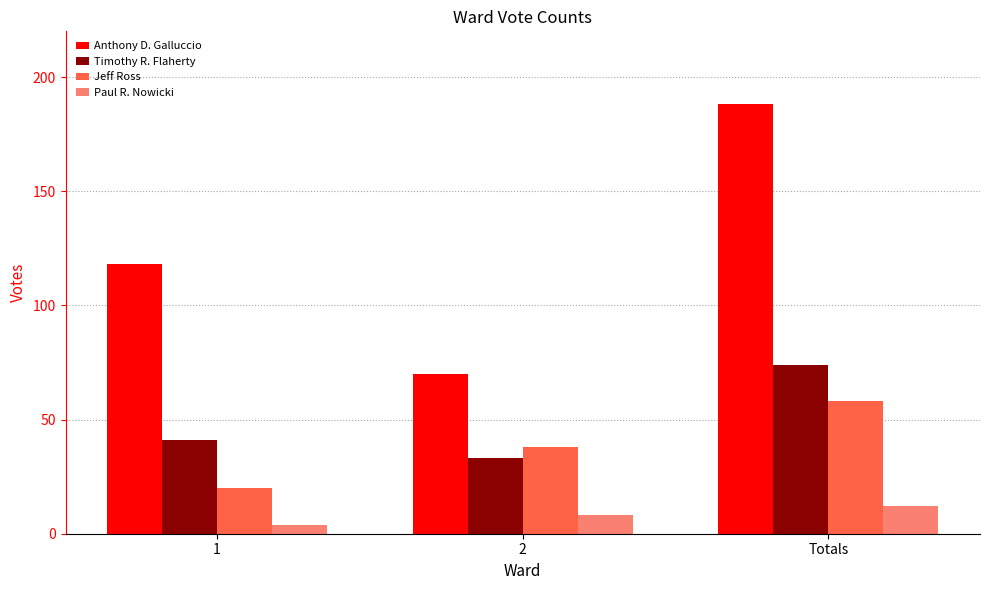

What is the value of the Anthony D. Galluccio bar at the 2nd from the left?

70